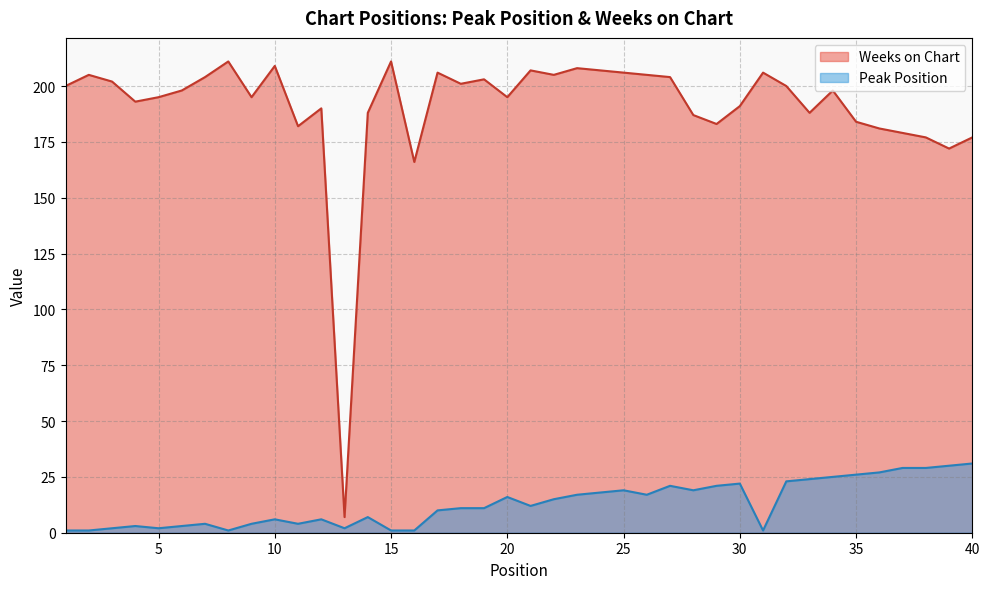

What is the difference between the Peak Position values at 34 and 19?

14